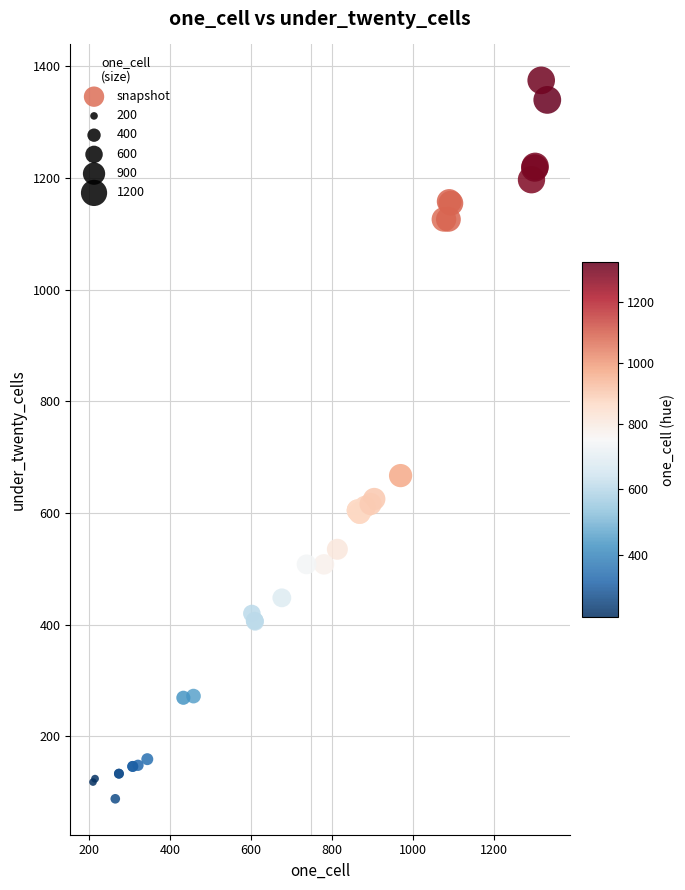

What Y value in the scatter plot is closest to 731?

667